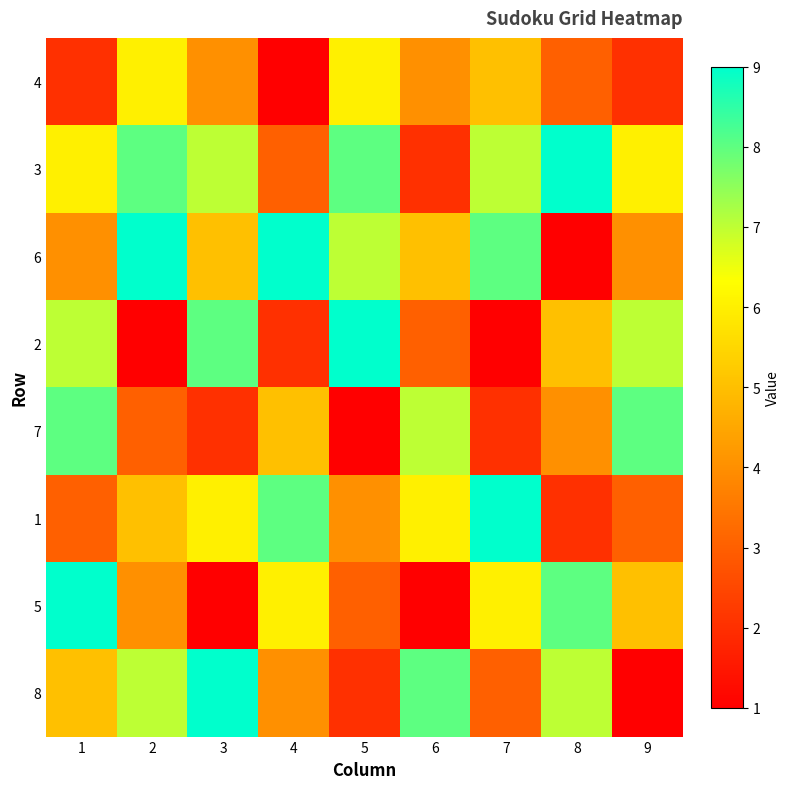

Which series has the widest spread of values?

6